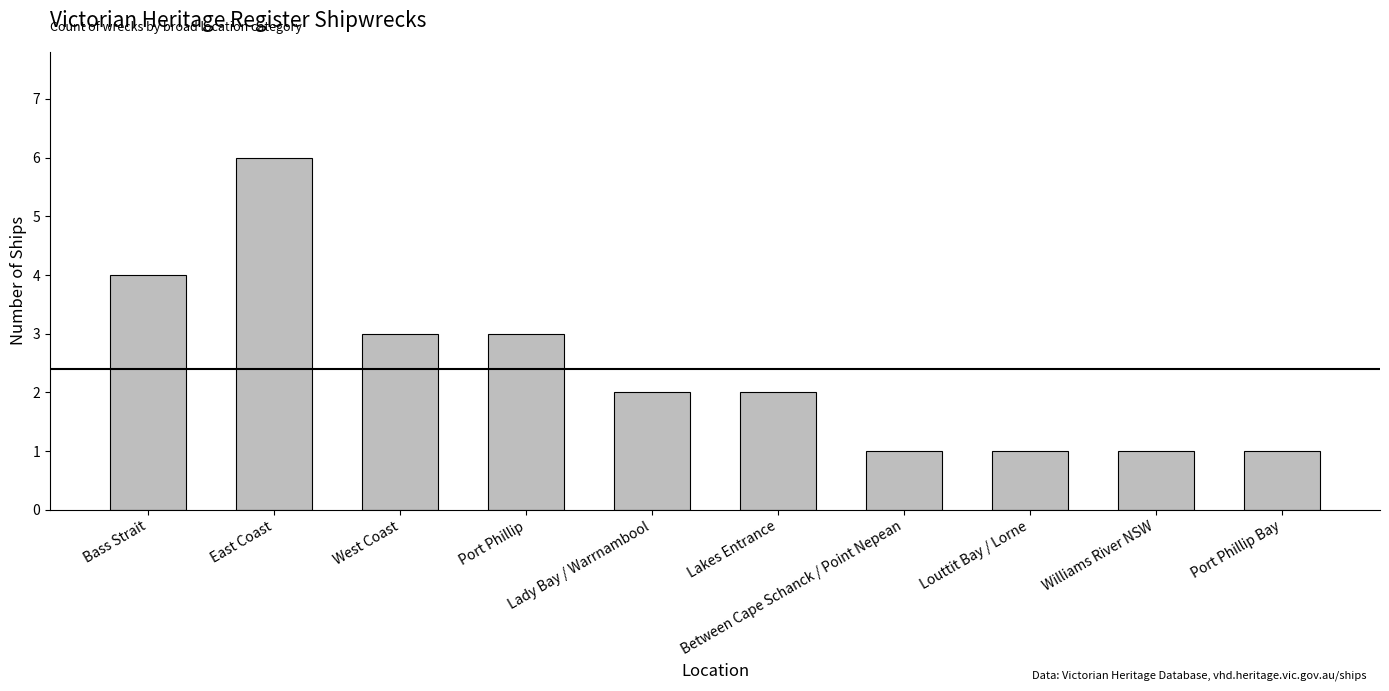

What is the difference between the second highest and minimum values?

3